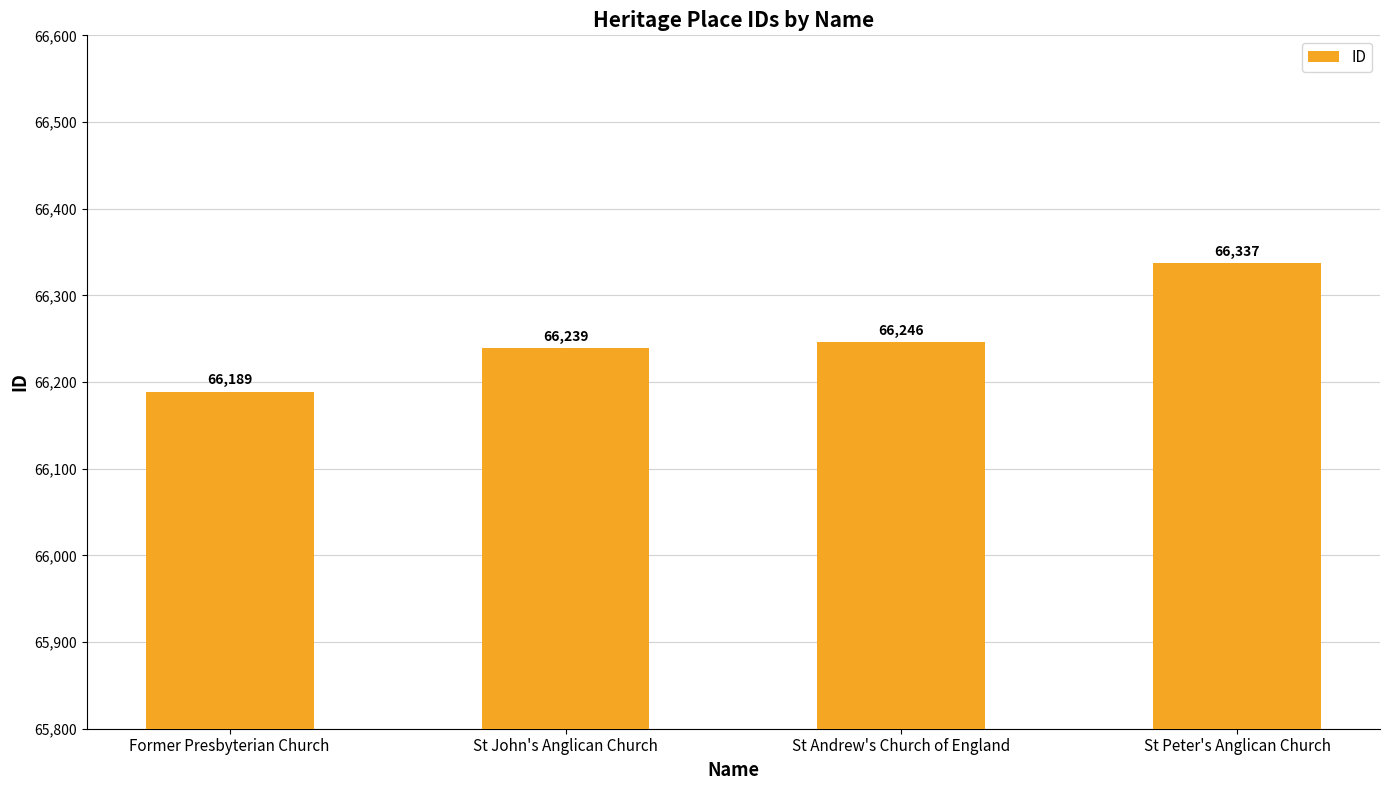

How many distinct data groups are displayed?

1